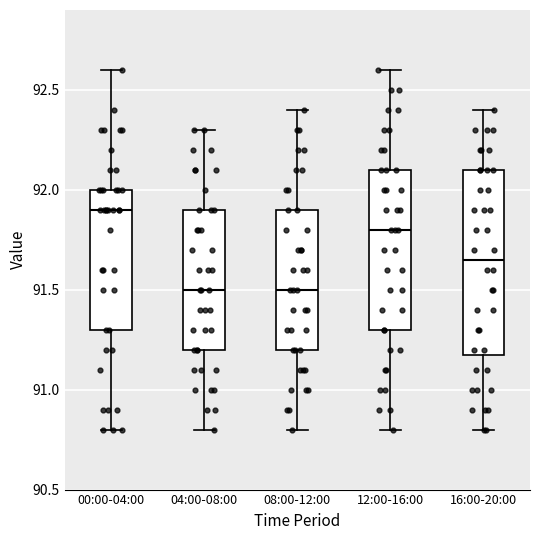

Reading left to right, transcribe this box plot: for each box, give where its median line is, the range the box spans, and where its two whiskers end, as read against the y-axis. The values are not printed on the chart, so give them approximately, as read against the axis.

00:00-04:00: median 91.90, box 91.30 to 92.00, whiskers 90.80 to 92.60
04:00-08:00: median 91.50, box 91.20 to 91.90, whiskers 90.80 to 92.30
08:00-12:00: median 91.50, box 91.20 to 91.90, whiskers 90.80 to 92.40
12:00-16:00: median 91.80, box 91.30 to 92.10, whiskers 90.80 to 92.60
16:00-20:00: median 91.65, box 91.20 to 92.10, whiskers 90.80 to 92.40